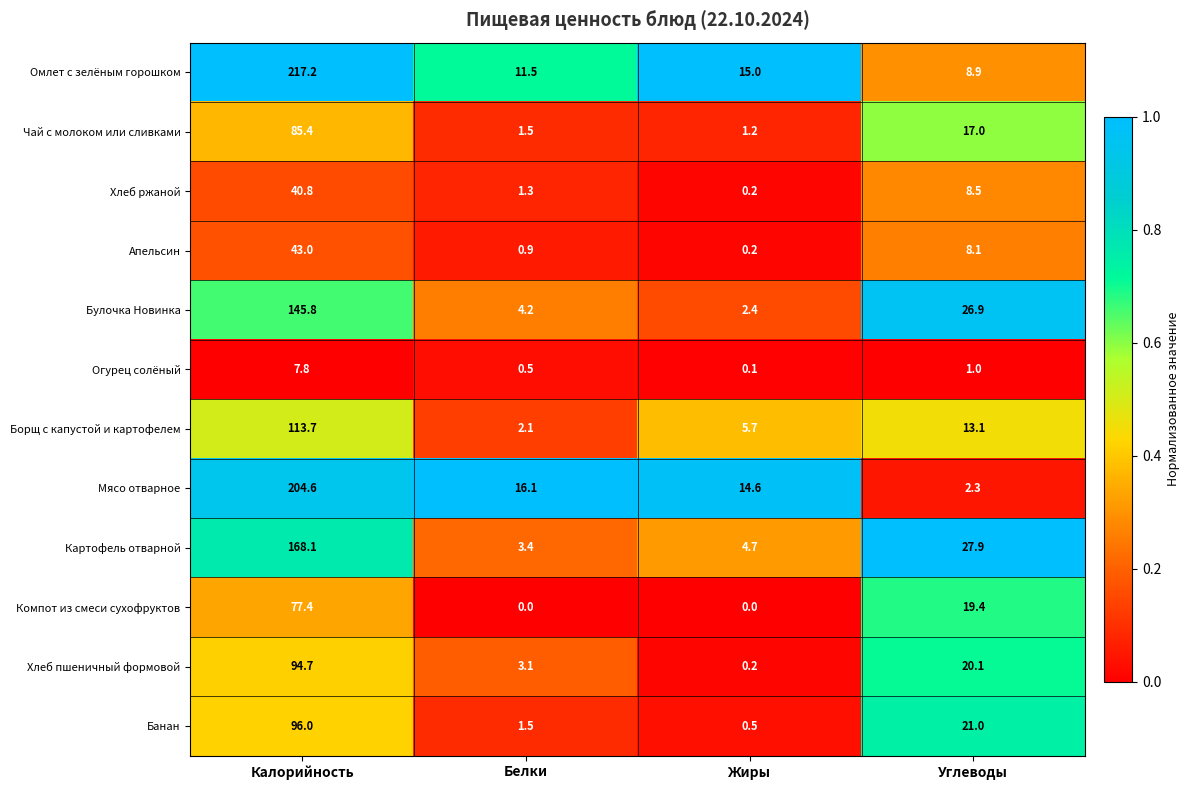

The value of Хлеб ржаной at Калорийность is 40.8. True or false?

True